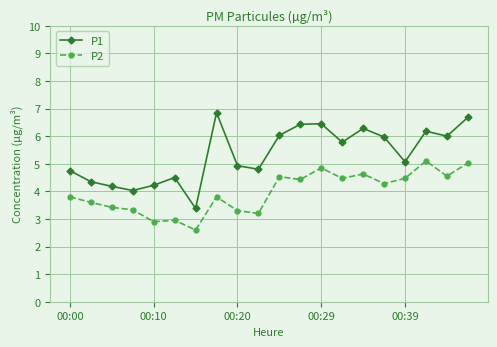

How many categories are shown in the chart?

20